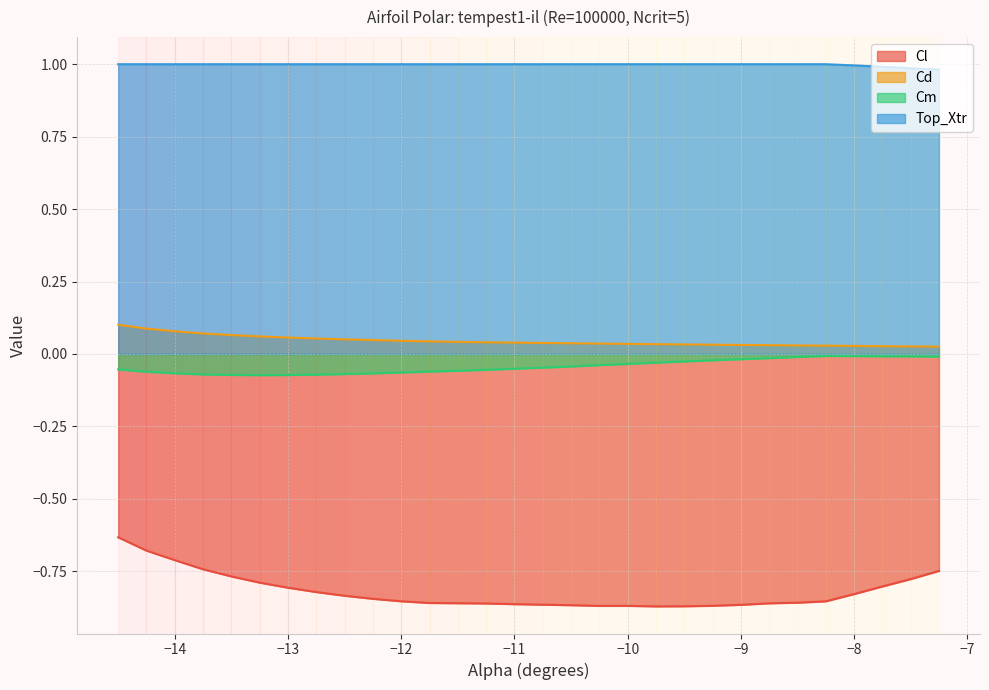

At −13, list the series in order from largest to smallest.

Top_Xtr, Cd, Cm, Cl